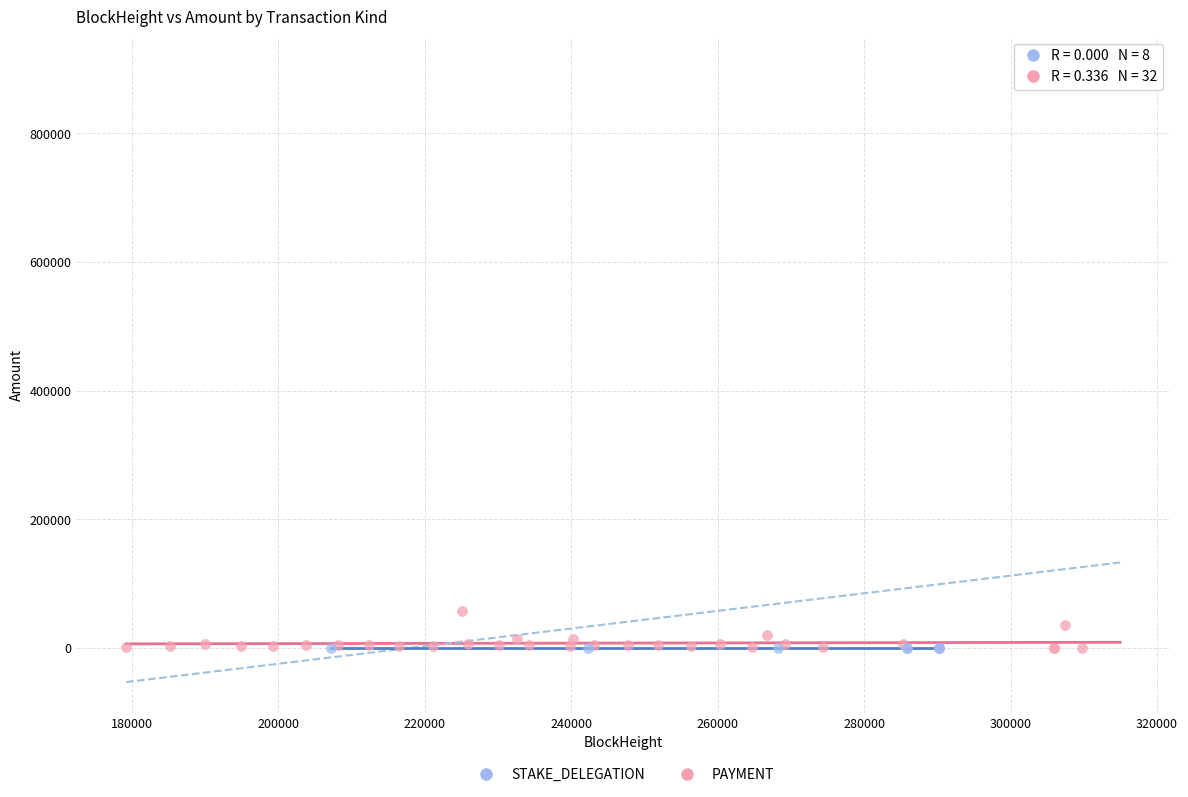

Which series has the widest spread of Y values?

PAYMENT